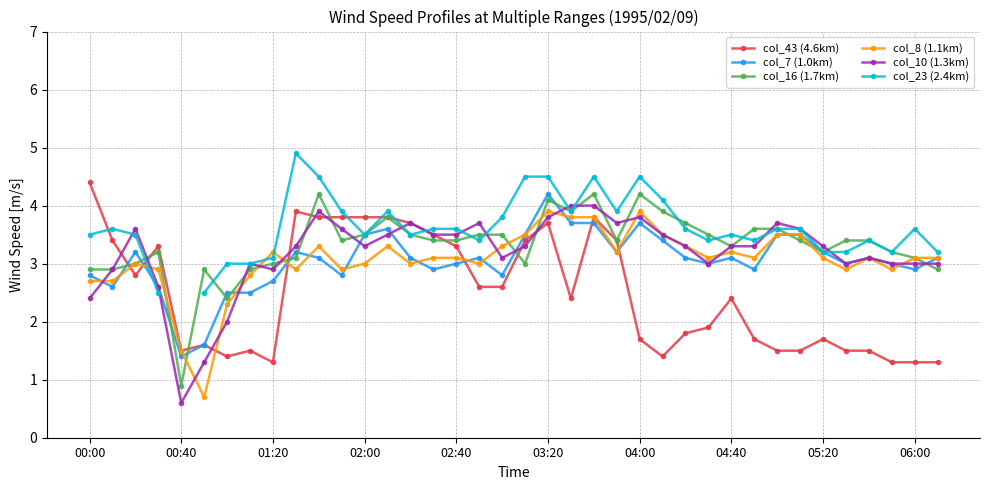

Which category has the highest value in the col_43 (4.6km) series?

00:00